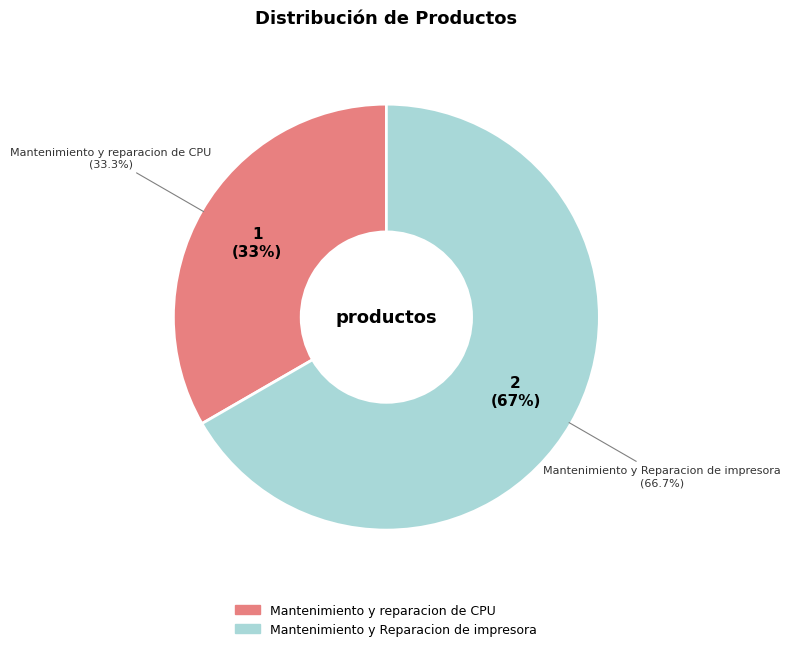

Rank the categories by value from highest to lowest.

Mantenimiento y Reparacion de impresora, Mantenimiento y reparacion de CPU